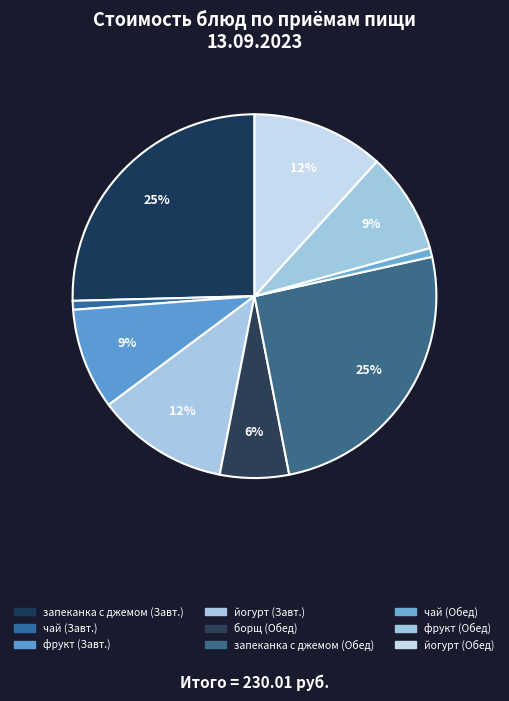

Count the number of slices in the pie.

9